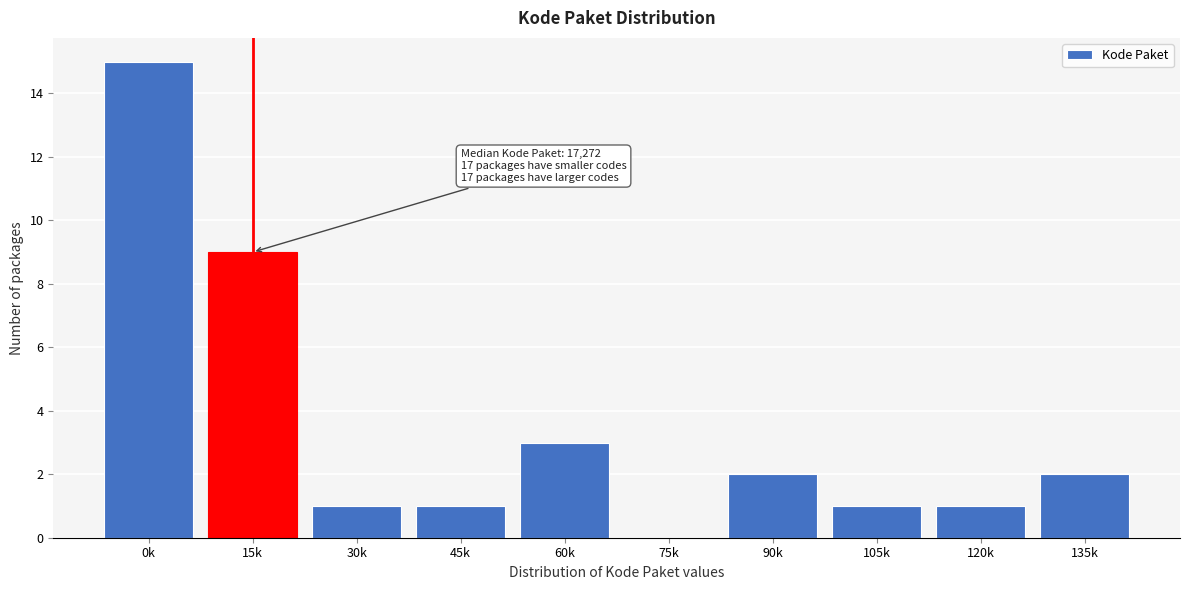

Reading left to right, what are all the values shown in this chart?

0k=15	15k=9	30k=1	45k=1	60k=3	75k=0	90k=2	105k=1	120k=1	135k=2